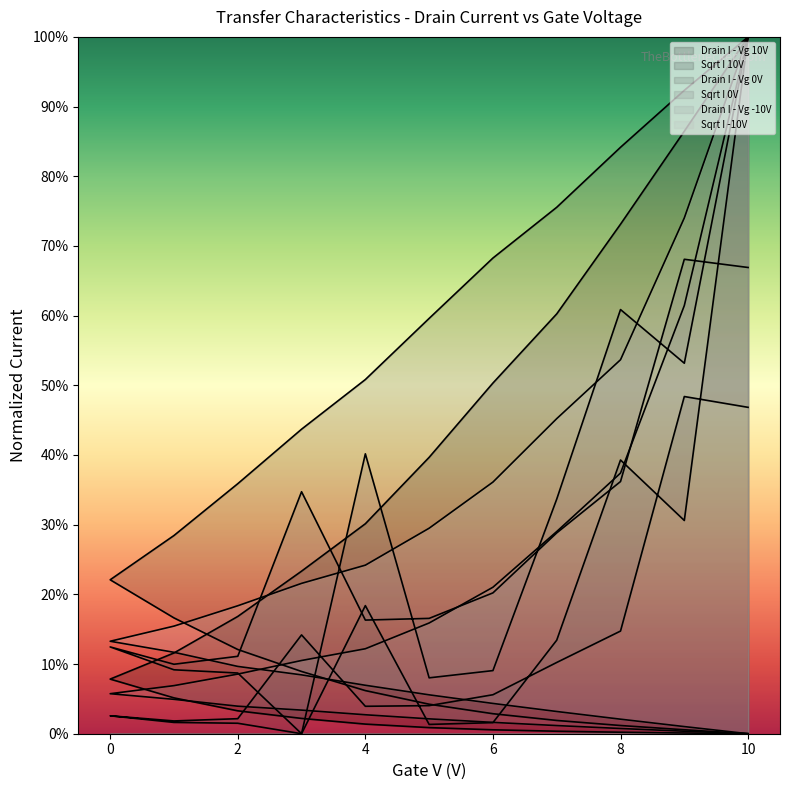

Which series has the largest total across all categories?

Sqrt I 10V